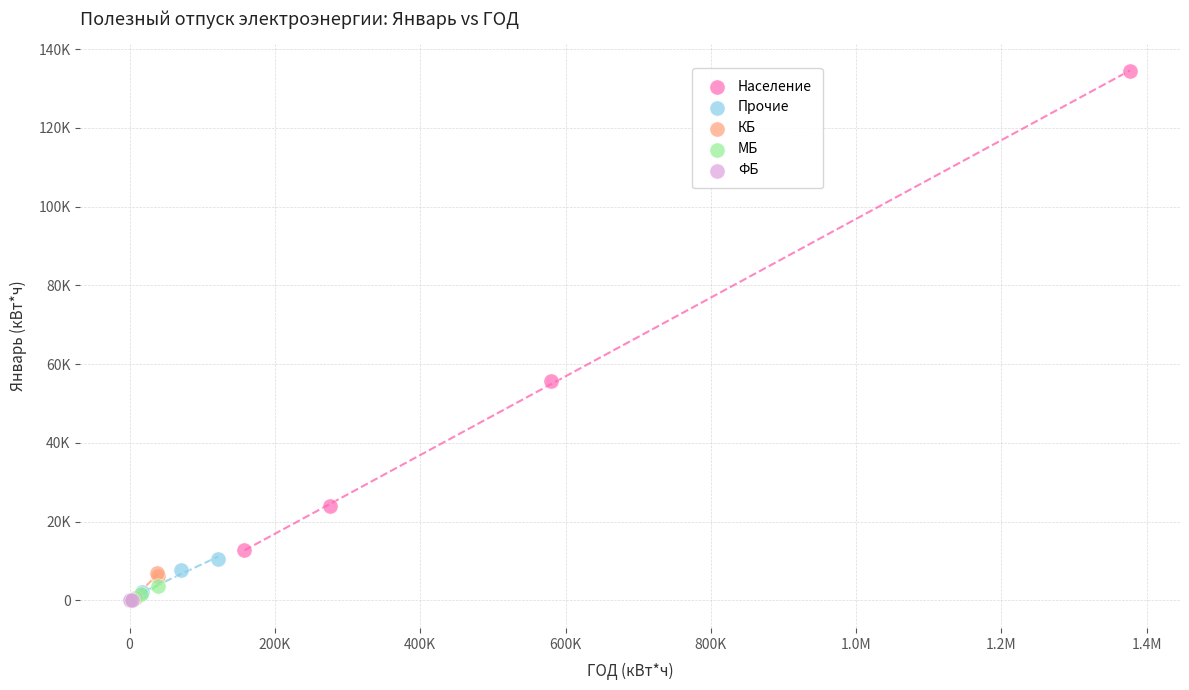

Which series contains the highest Y value?

Население